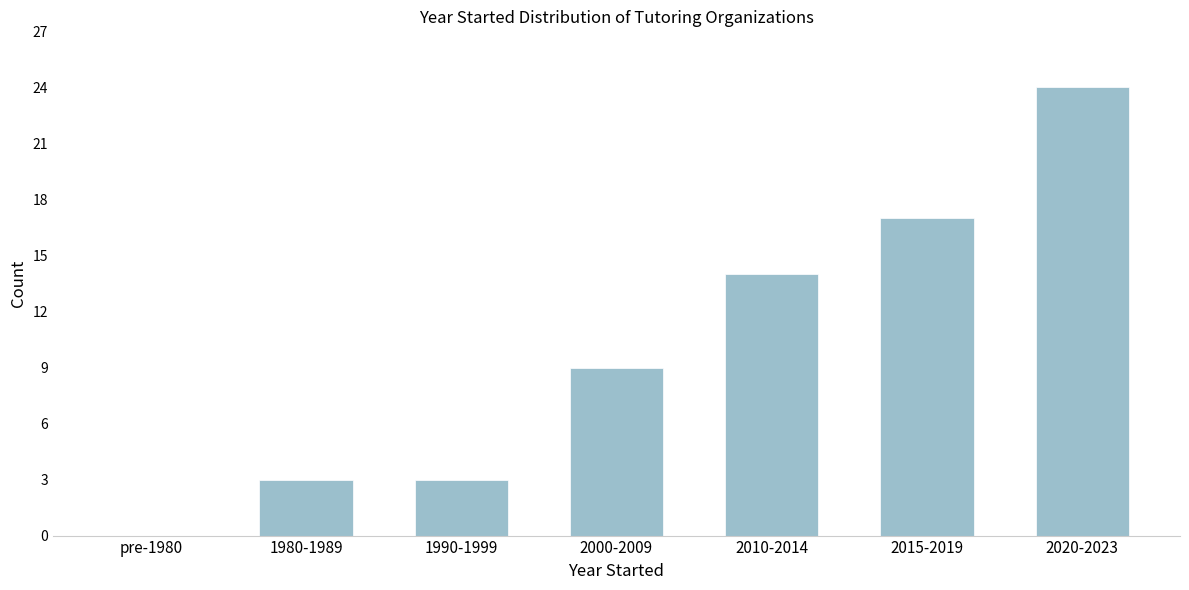

Reading right to left, what are all the values shown in this chart?

2020-2023=24	2015-2019=17	2010-2014=14	2000-2009=9	1990-1999=3	1980-1989=3	pre-1980=0